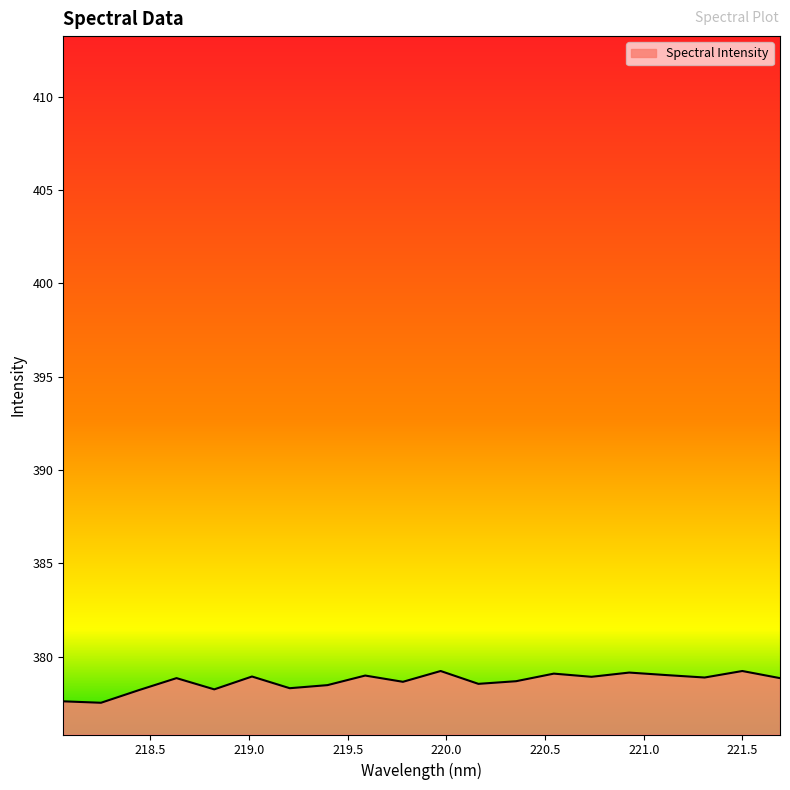

What is the maximum value shown in the chart?

379.2